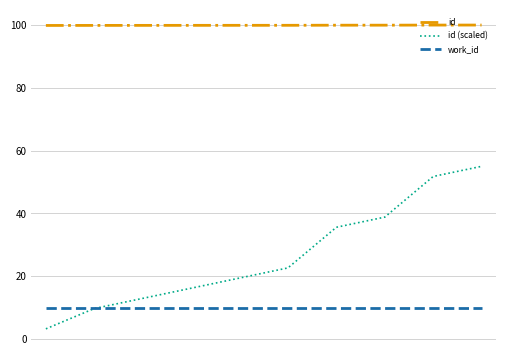

True or false: id and id (scaled) intersect in this chart.

False